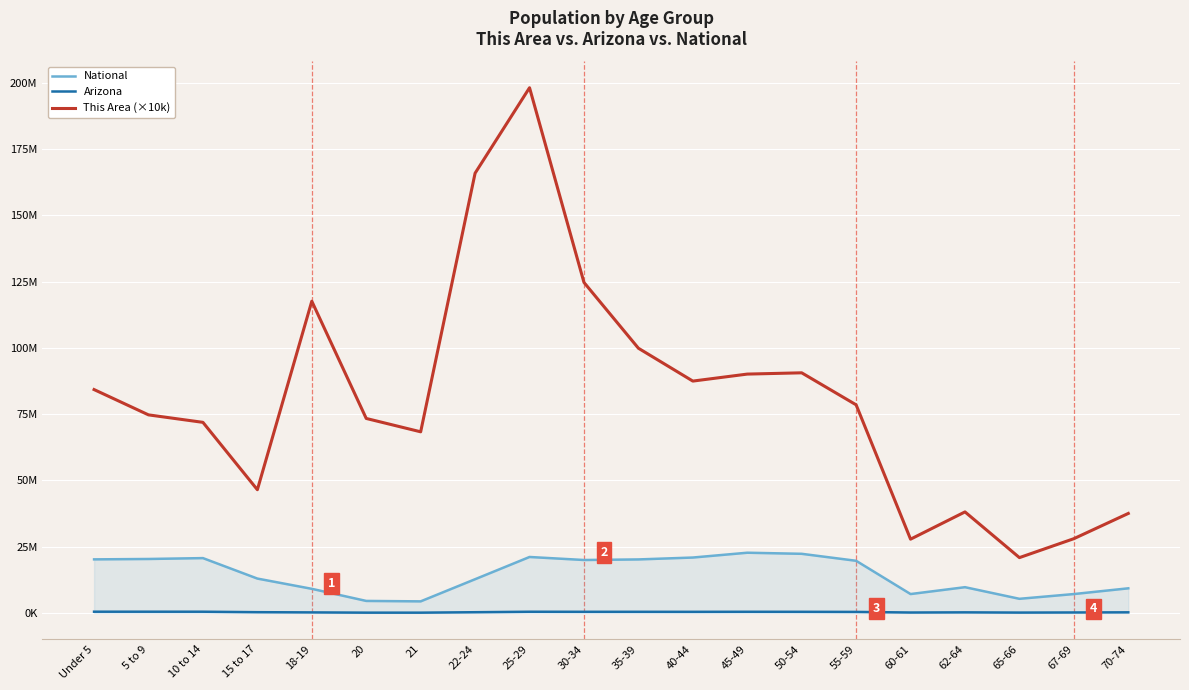

Does the chart display data point markers on the line(s)?

No